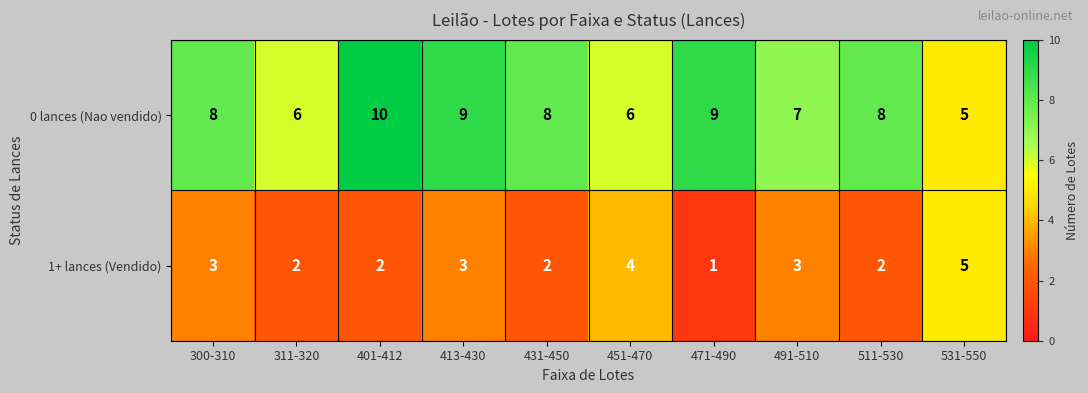

Reading right to left, extract all data points from this chart.

0 lances (Nao vendido): 531-550=5	511-530=8	491-510=7	471-490=9	451-470=6	431-450=8	413-430=9	401-412=10	311-320=6	300-310=8
1+ lances (Vendido): 531-550=5	511-530=2	491-510=3	471-490=1	451-470=4	431-450=2	413-430=3	401-412=2	311-320=2	300-310=3